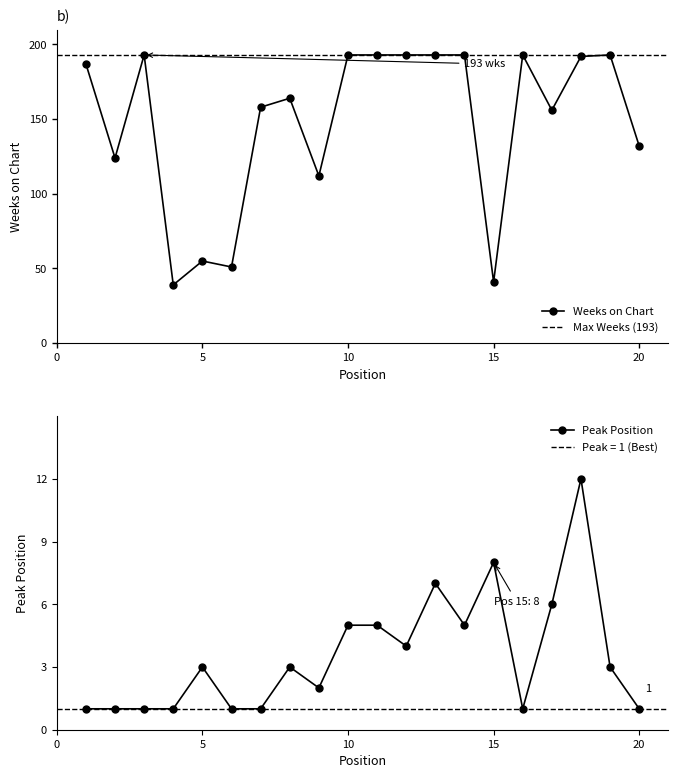

What is the sum of all Peak Position values?

71